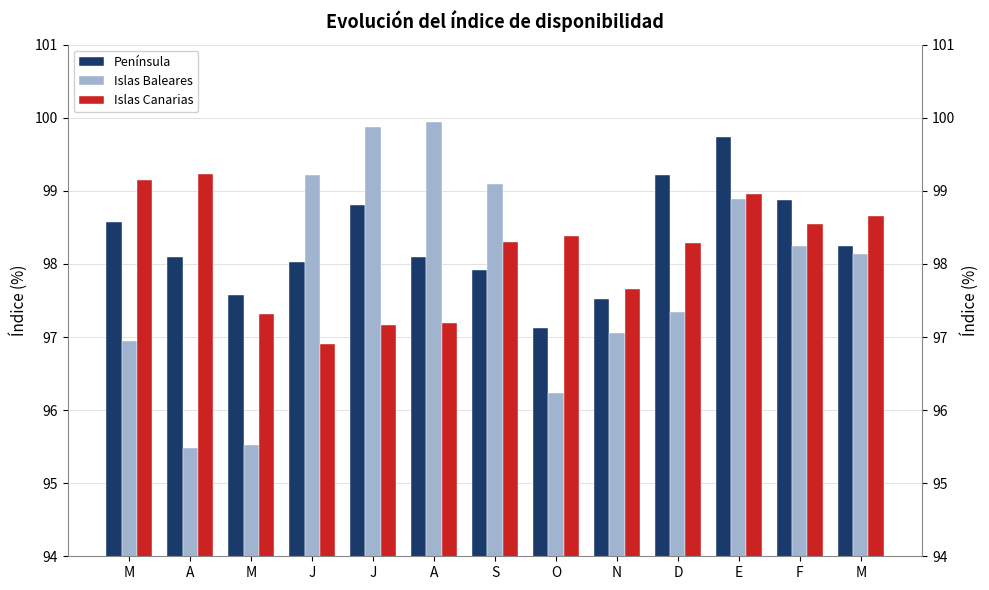

What is the sum of the Islas Baleares values at J and A?

199.8